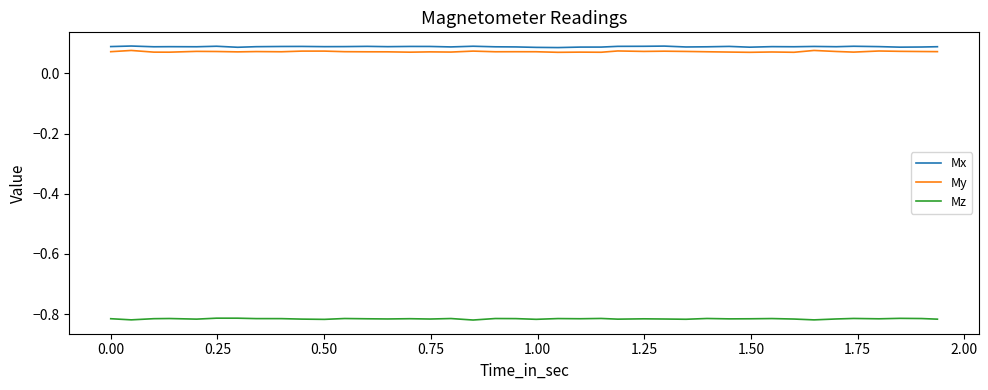

True or false: Mx and Mz intersect in this chart.

False